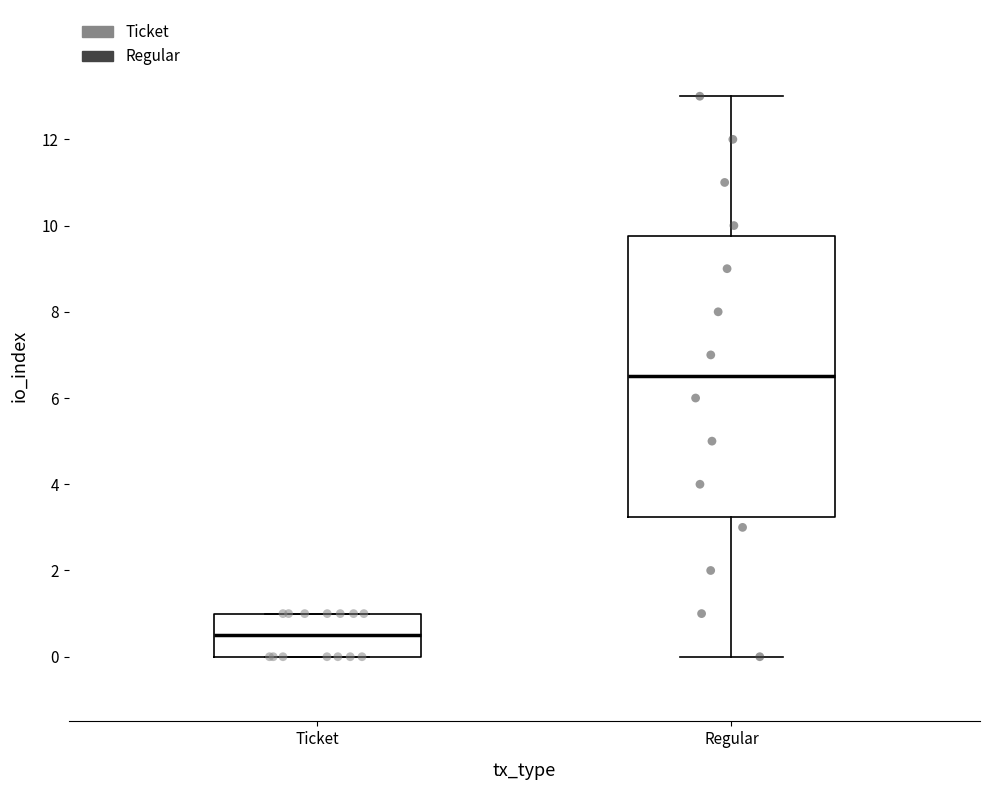

Reading left to right, transcribe this box plot: for each box, give where its median line is, the range the box spans, and where its two whiskers end, as read against the y-axis. The values are not printed on the chart, so give them approximately, as read against the axis.

Ticket: median 0.6, box 0.0 to 1.0, whiskers 0.0 to 1.0
Regular: median 6.6, box 3.2 to 9.8, whiskers 0.0 to 13.0